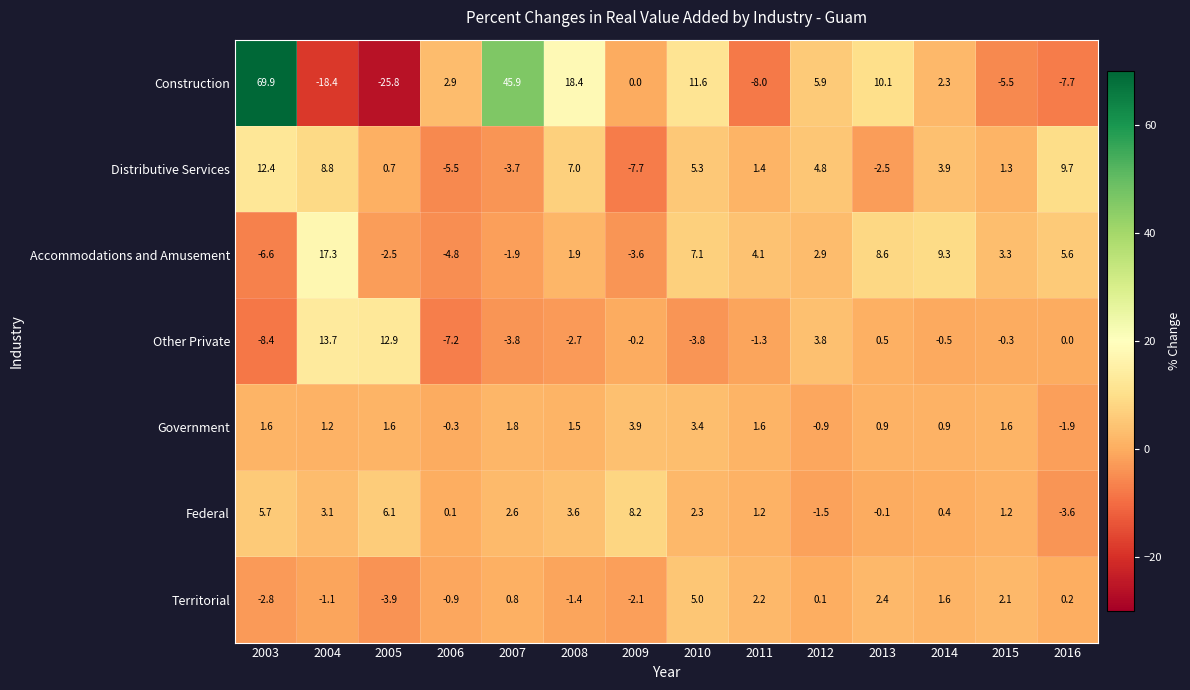

At which label does Accommodations and Amusement reach its peak?

2004